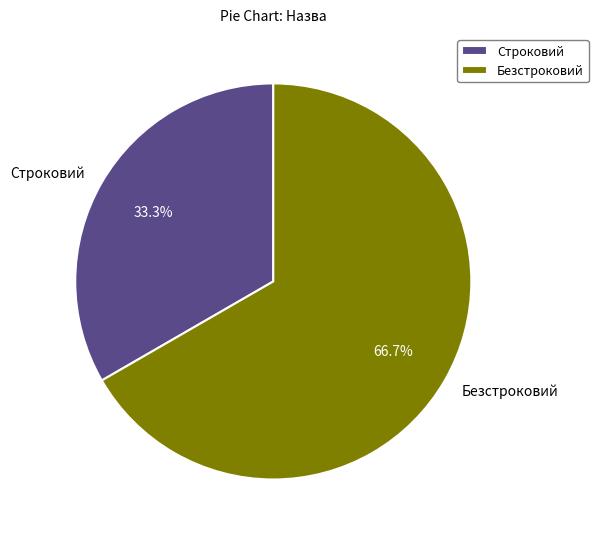

Combined, do Безстроковий and Строковий account for over 50%?

Yes